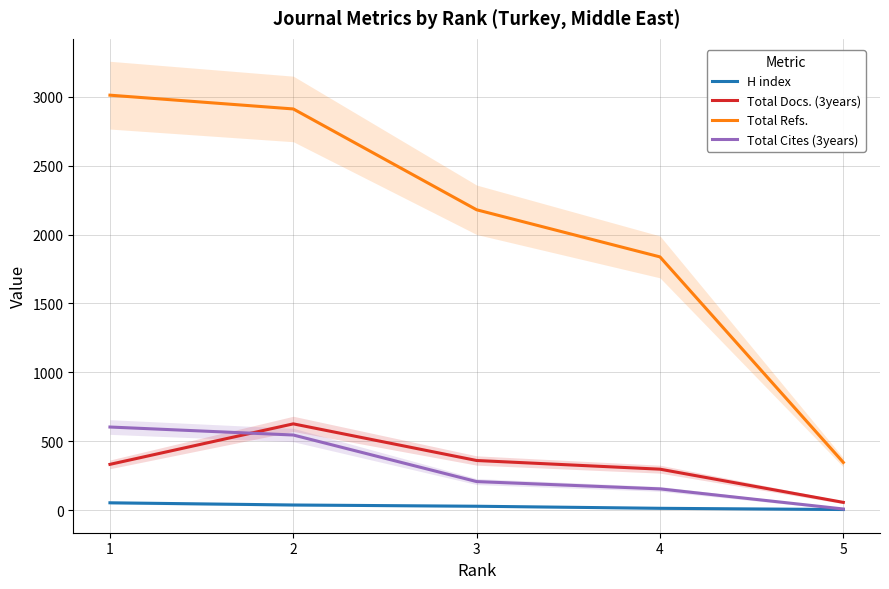

What is the minimum value for Total Refs.?

346